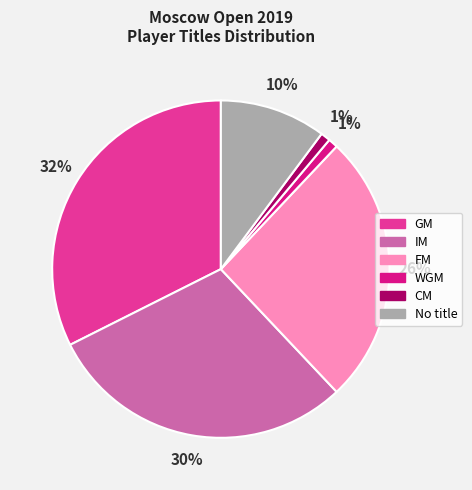

Count the number of slices in the pie.

6